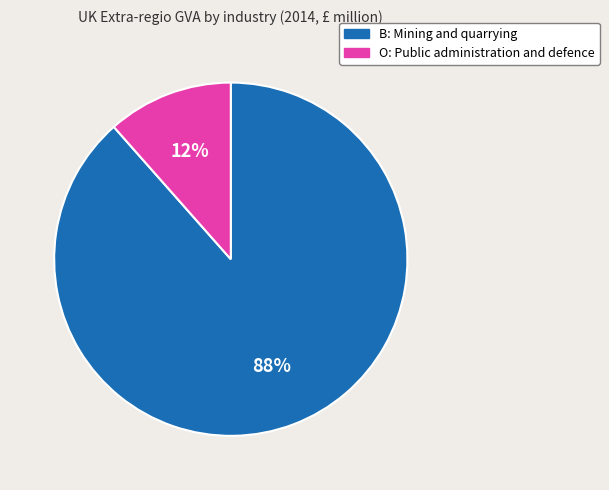

To the nearest percent, what is the combined percentage of O: Public administration and defence and B: Mining and quarrying?

100%